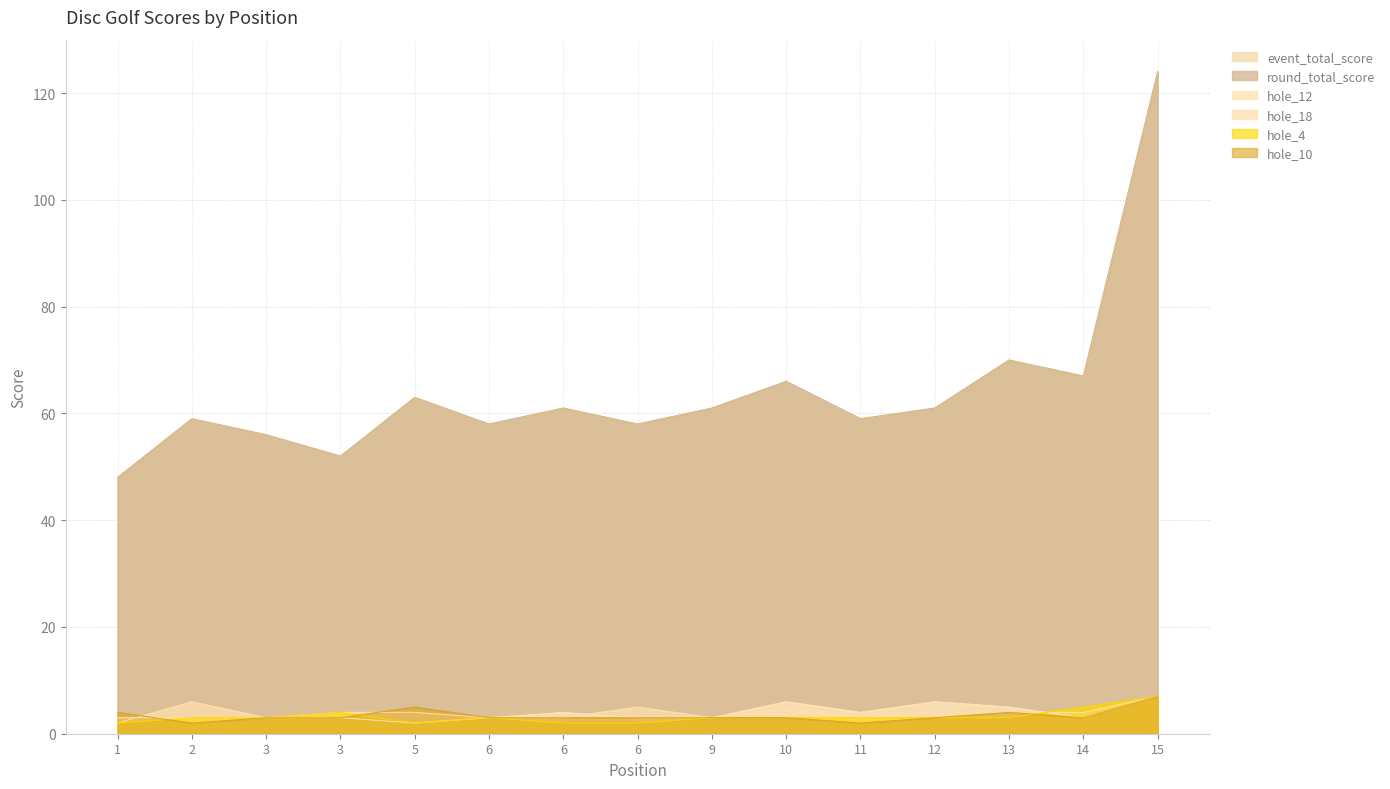

How many data points in hole_18 are less than 4?

6